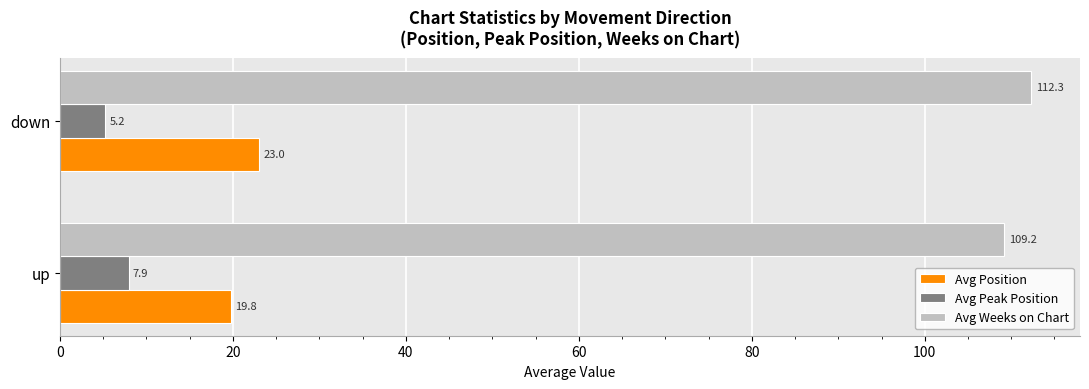

What is the difference between the maximum and minimum values in the Avg Weeks on Chart series?

3.1